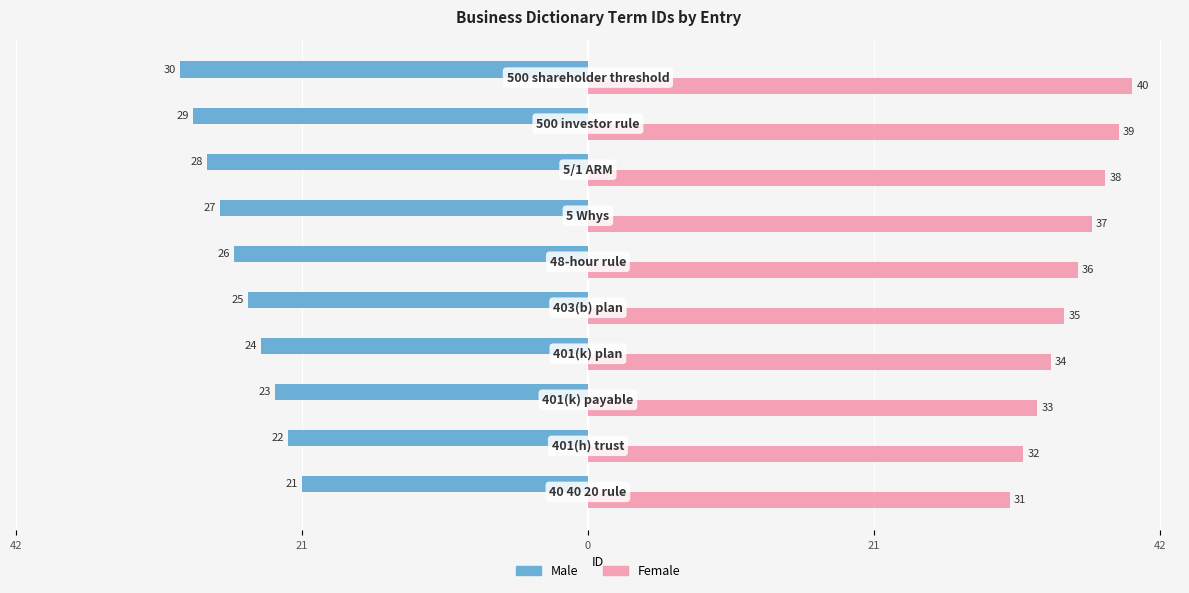

What are all the series names shown in the legend?

Male, Female